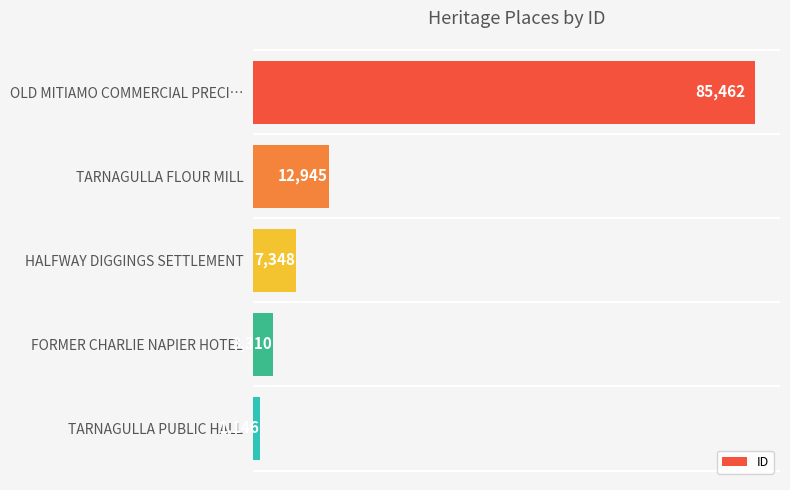

The chart shows a value of 7348 at HALFWAY DIGGINGS SETTLEMENT. True or false?

True